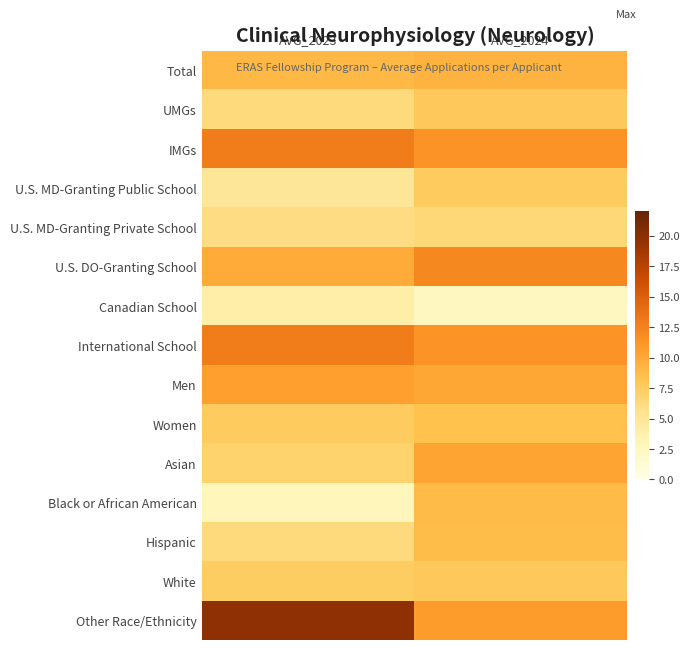

How many series are shown in this chart?

15